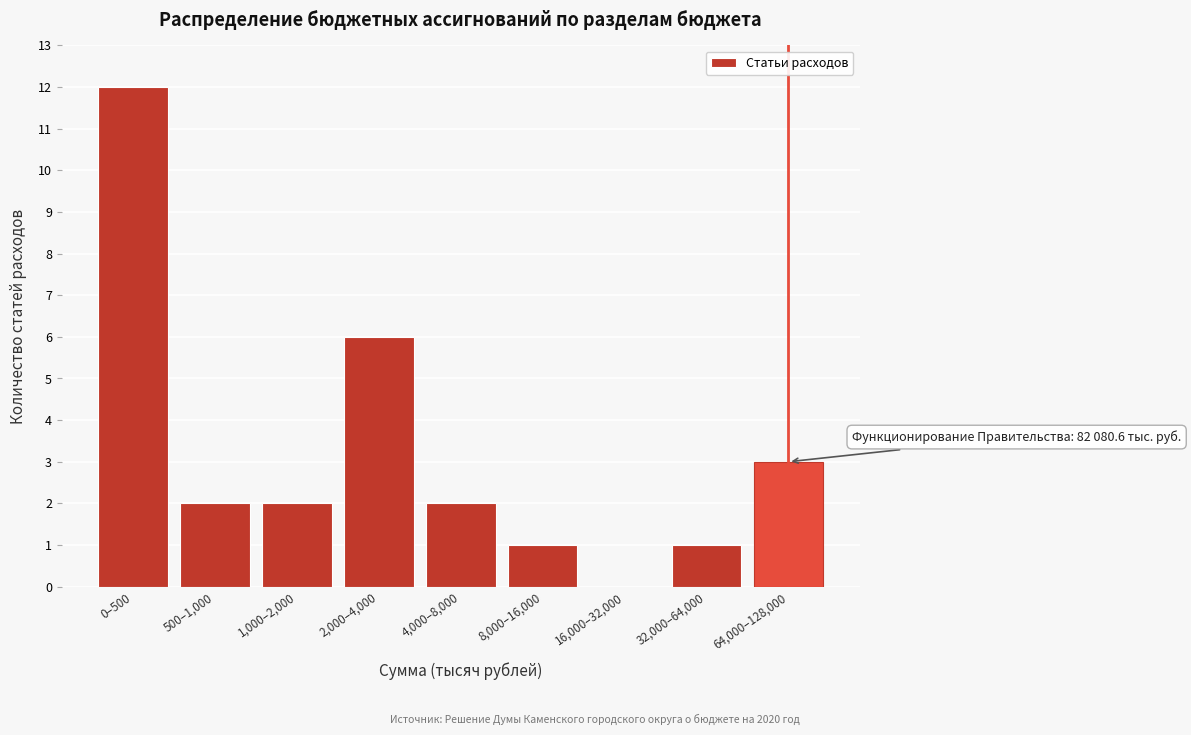

Reading right to left, extract all data points from this chart.

64,000–128,000=3	32,000–64,000=1	16,000–32,000=0	8,000–16,000=1	4,000–8,000=2	2,000–4,000=6	1,000–2,000=2	500–1,000=2	0–500=12